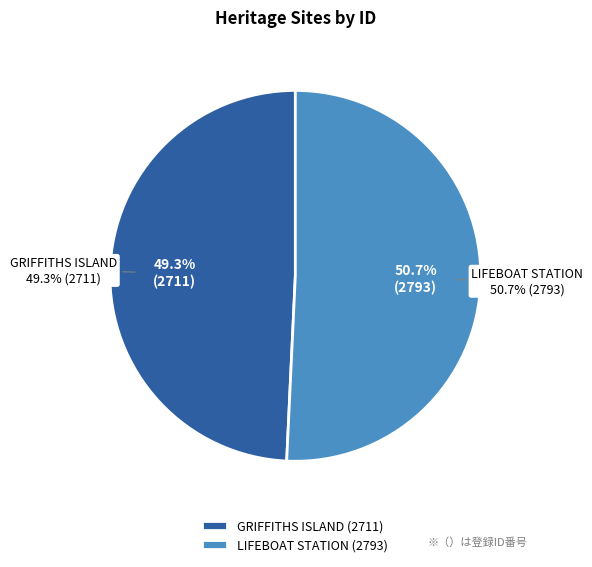

Does any single category account for the majority?

Yes